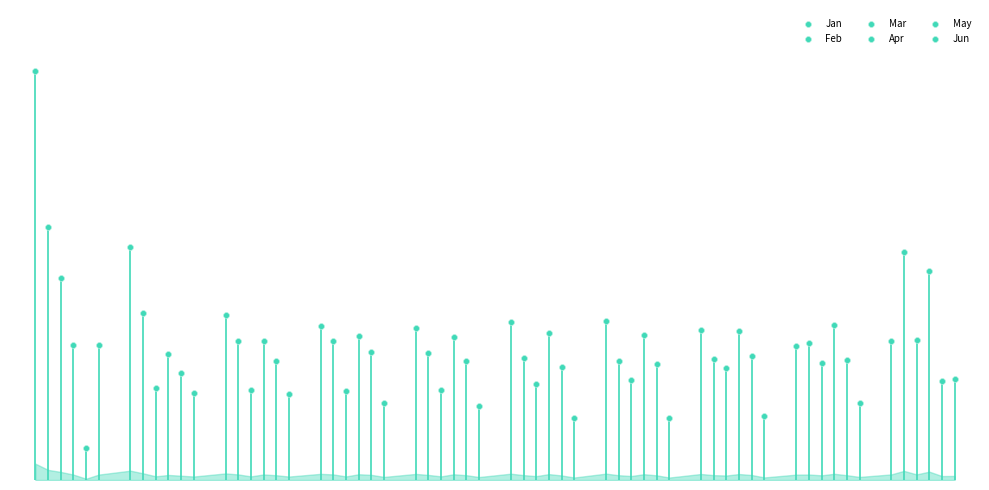

Which series has the largest Y range (max minus min)?

Jan